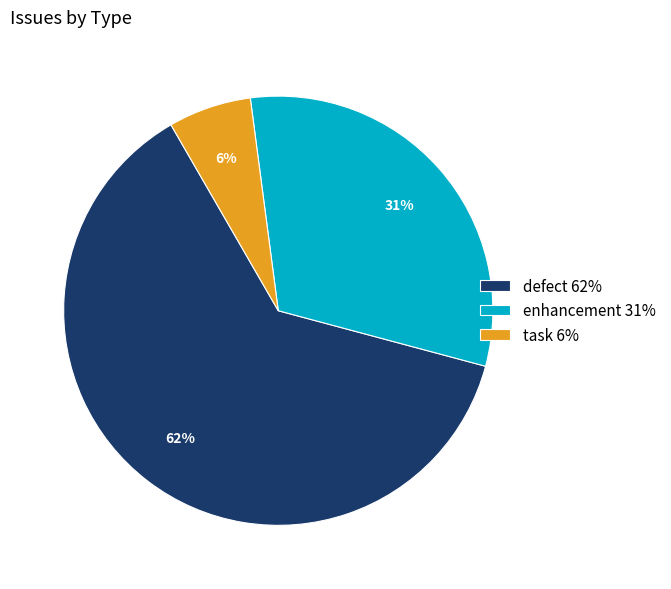

Is the sum of enhancement and task greater than half?

No